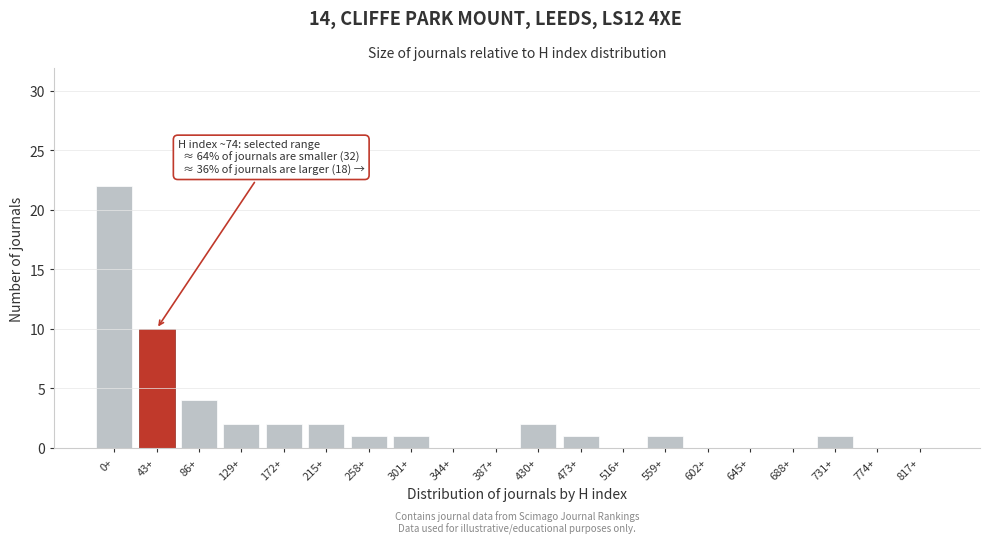

Reading right to left, list all the values displayed in this chart.

817+=0	774+=0	731+=1	688+=0	645+=0	602+=0	559+=1	516+=0	473+=1	430+=2	387+=0	344+=0	301+=1	258+=1	215+=2	172+=2	129+=2	86+=4	43+=10	0+=22